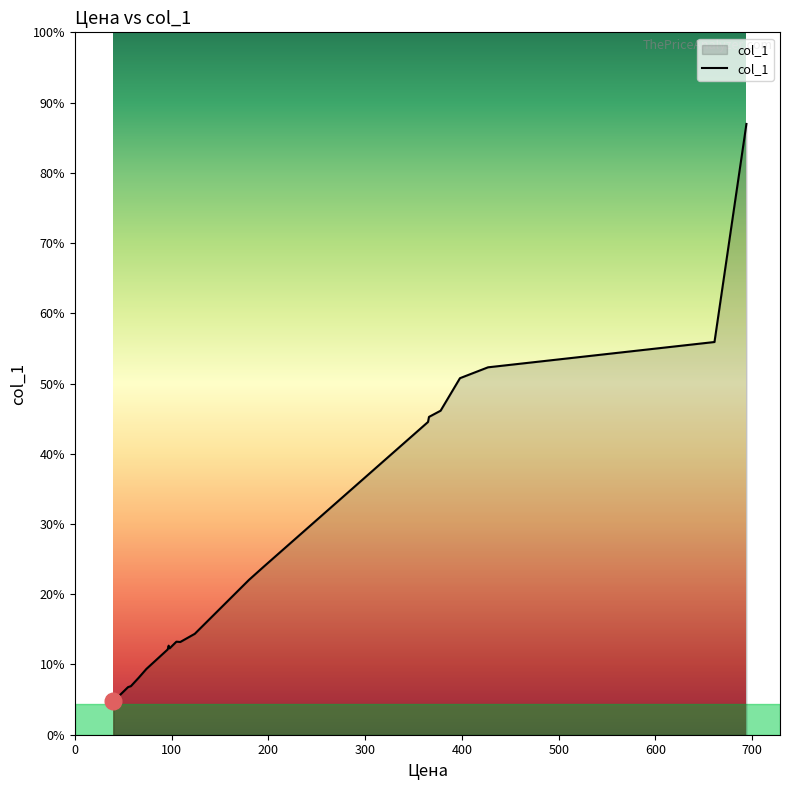

Does the chart display data point markers on the line(s)?

No